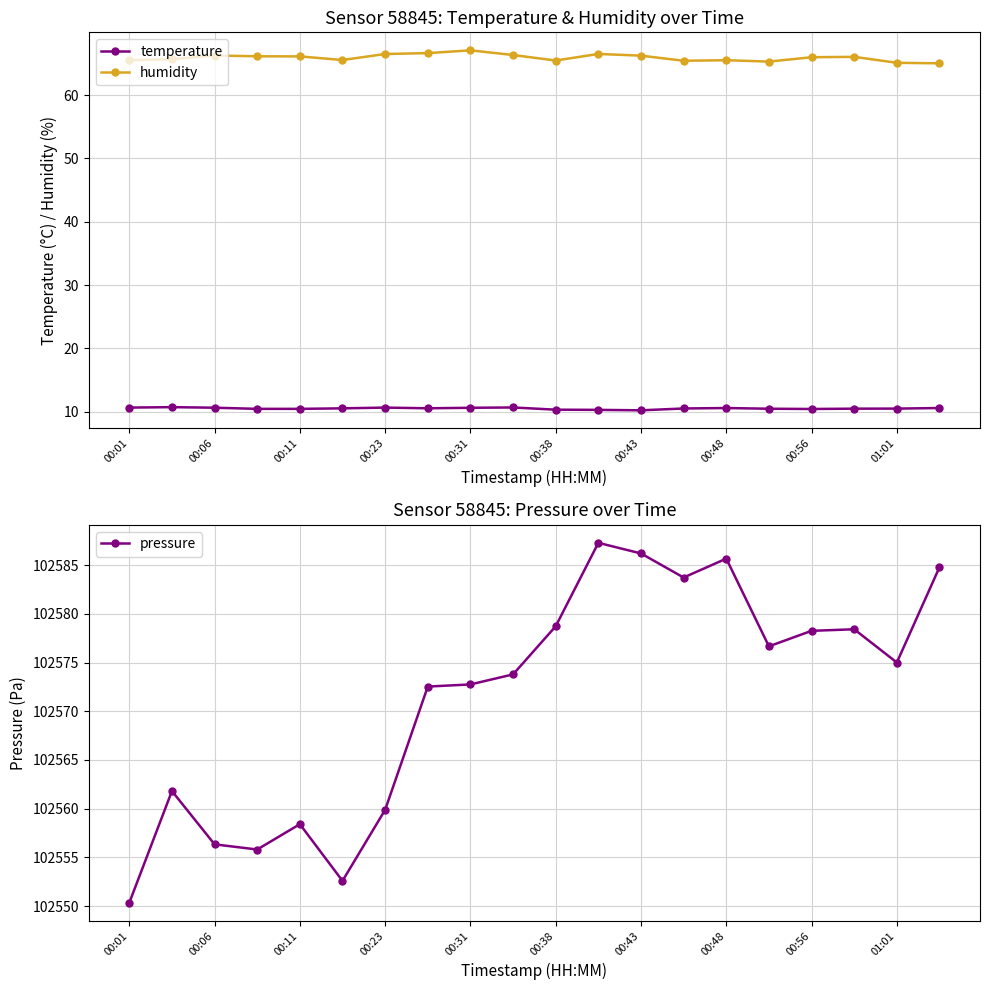

What is the value of the humidity point at the 2nd from the left?

65.7